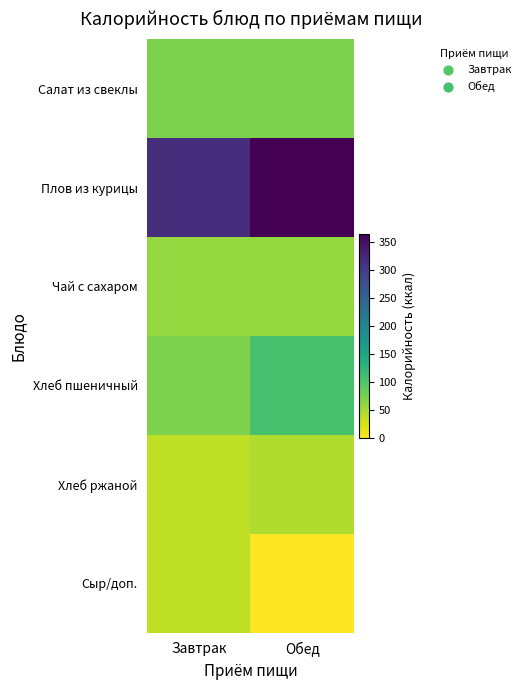

Reading left to right, transcribe all the data shown in this chart.

Салат из свеклы: Завтрак=72.2	Обед=72.2
Плов из курицы: Завтрак=317.0	Обед=364.6
Чай с сахаром: Завтрак=58.0	Обед=58.0
Хлеб пшеничный: Завтрак=71.0	Обед=105.8
Хлеб ржаной: Завтрак=35.0	Обед=43.5
Сыр/доп.: Завтрак=35.0	Обед=0.0